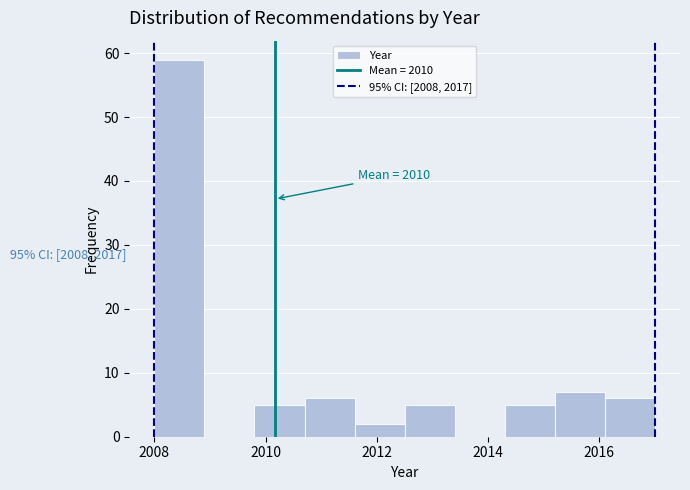

Over which range of the x-axis is the bar tallest?

2008.0 to 2008.9